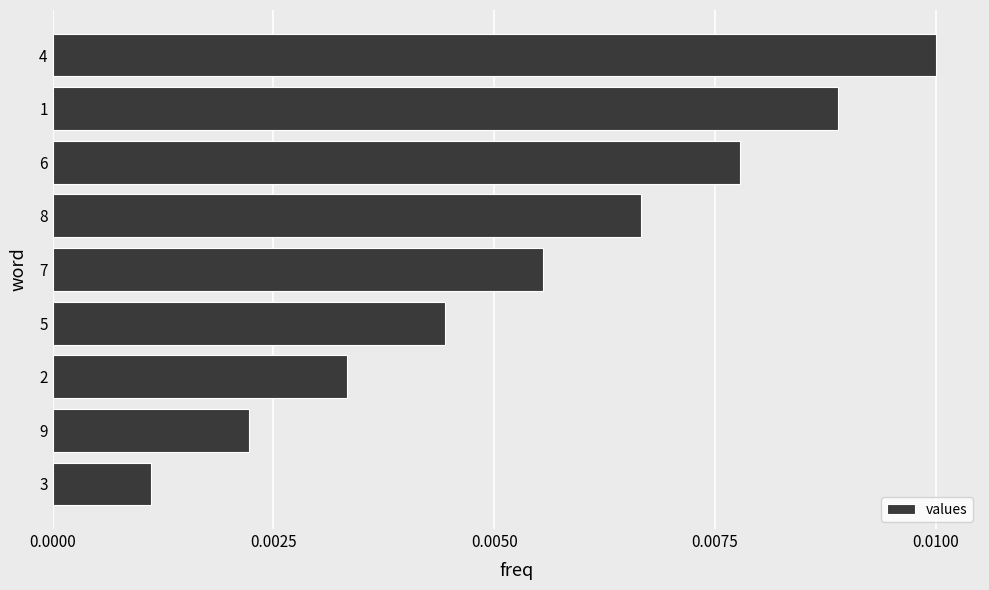

Which has a higher value, 3 or 9?

9